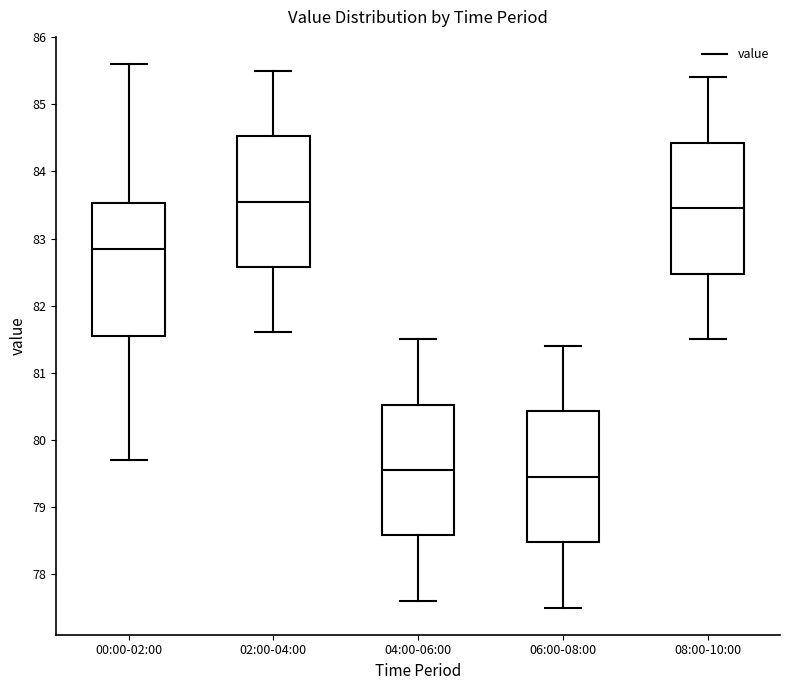

Reading left to right, read every box against the y-axis: the position of its median line, the range the box covers, and the ends of its whiskers. The values are not printed on the chart, so give them approximately, as read against the axis.

00:00-02:00: median 82.9, box 81.6 to 83.5, whiskers 79.7 to 85.6
02:00-04:00: median 83.6, box 82.6 to 84.5, whiskers 81.6 to 85.5
04:00-06:00: median 79.6, box 78.6 to 80.5, whiskers 77.6 to 81.5
06:00-08:00: median 79.5, box 78.5 to 80.4, whiskers 77.5 to 81.4
08:00-10:00: median 83.5, box 82.5 to 84.4, whiskers 81.5 to 85.4